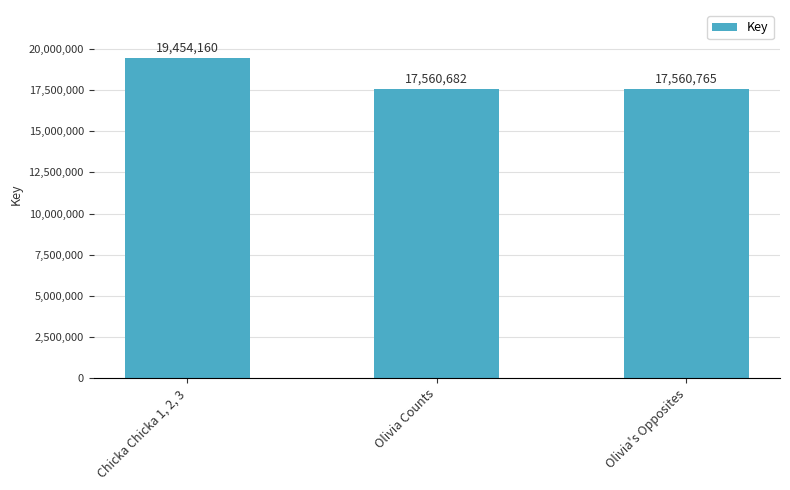

How many bars are there in total?

3